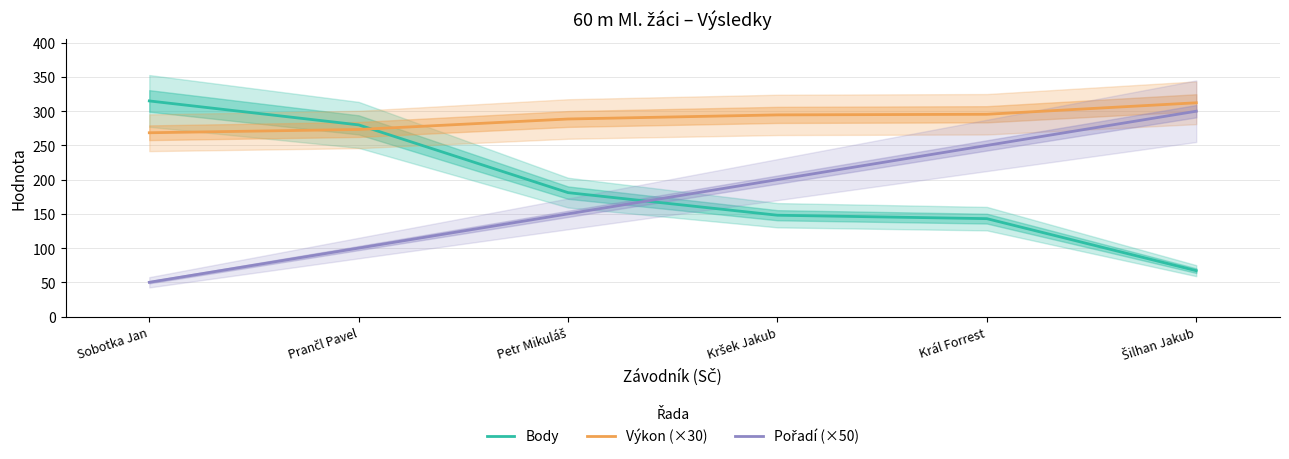

True or false: Výkon (×30) has a value of 294.6 at Kršek Jakub.

True